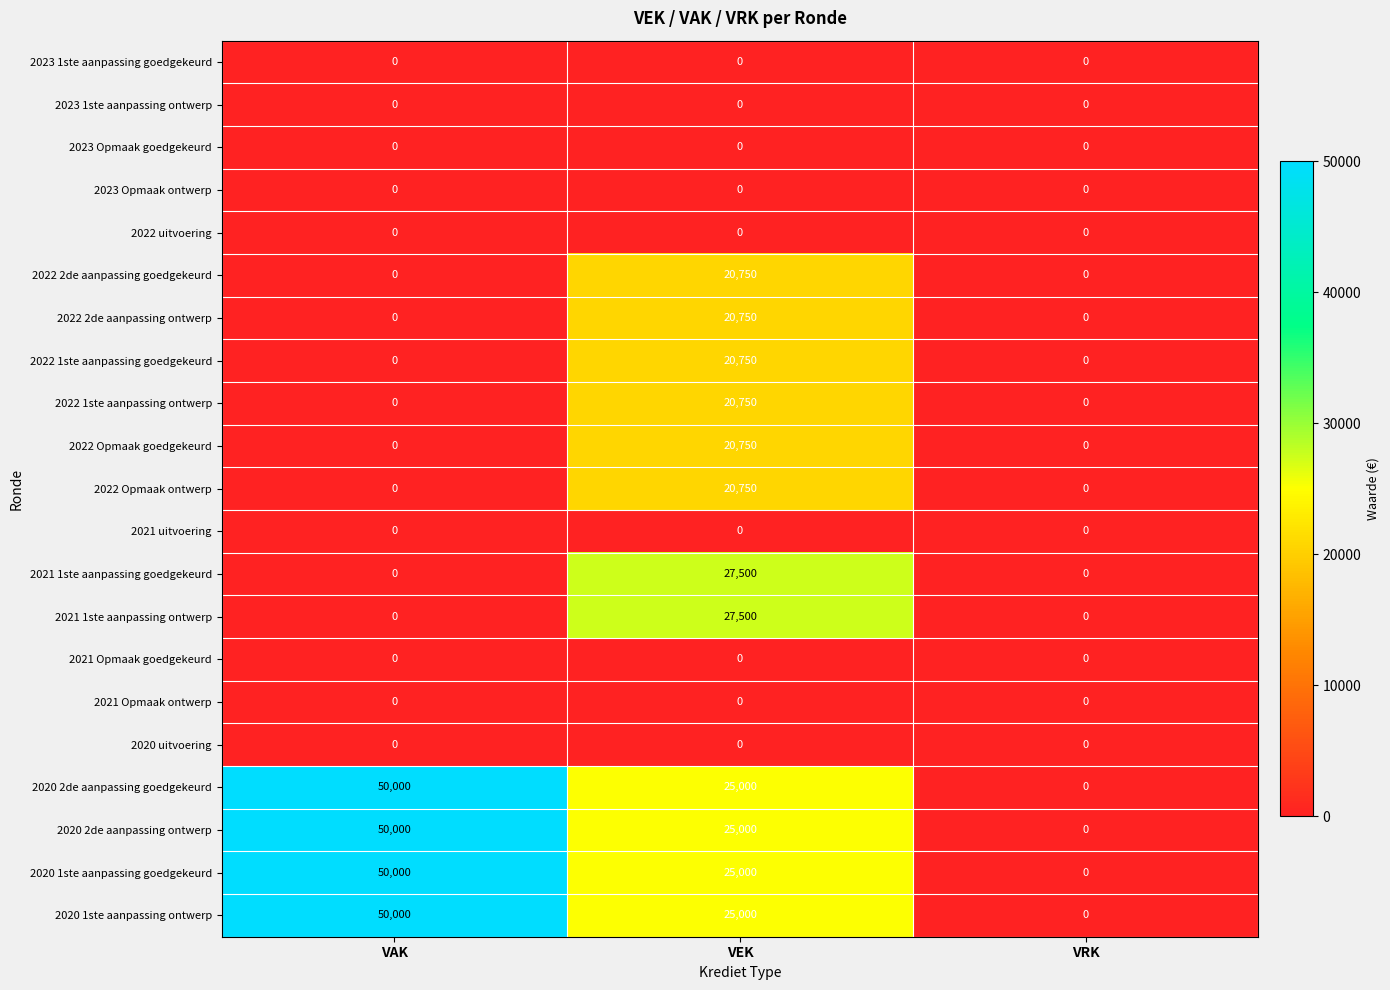

What is the sum of all 2022 1ste aanpassing ontwerp values?

20750